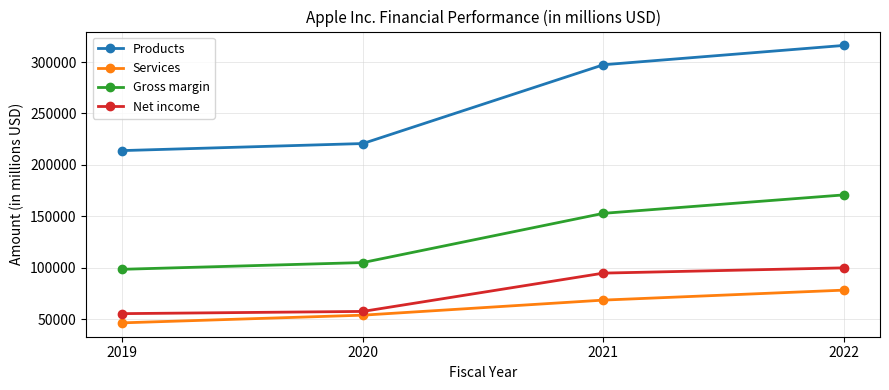

At which category does the chart reach its minimum across all series?

2019